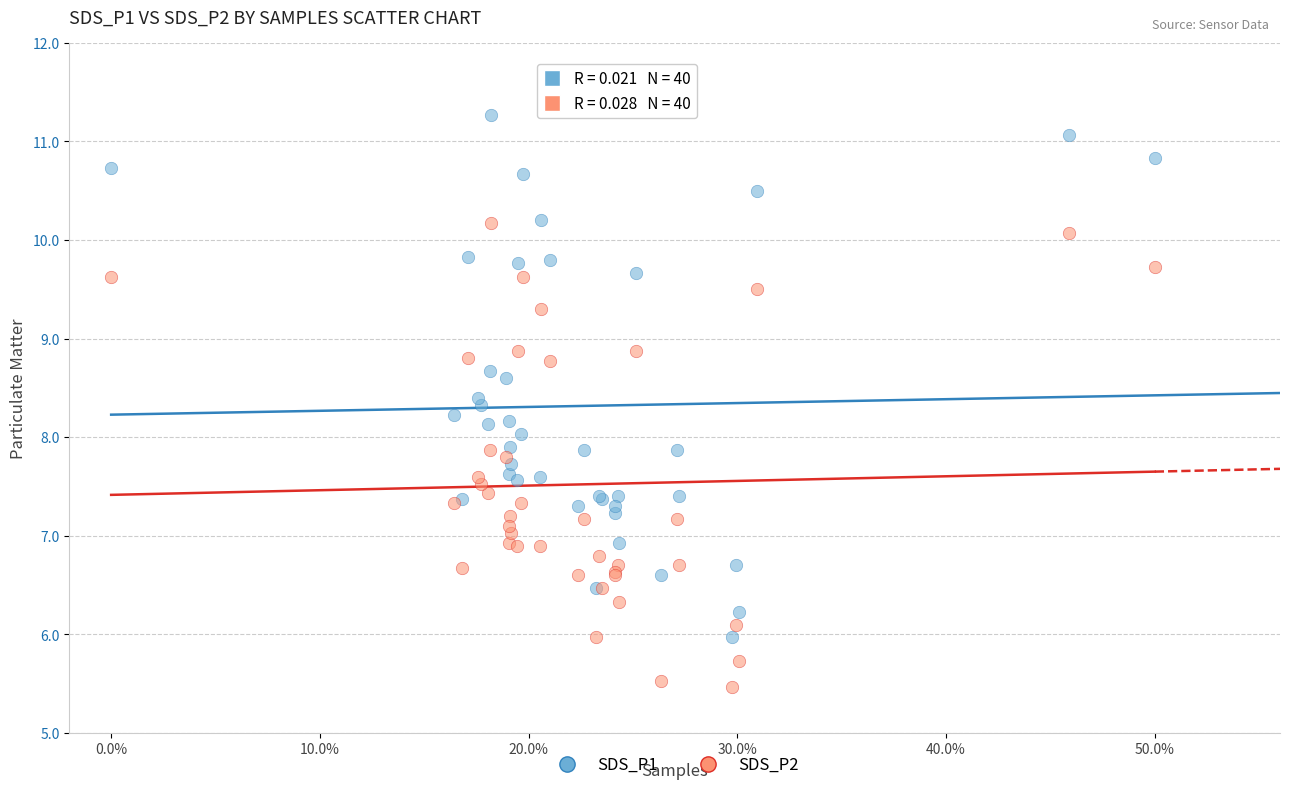

Which series reaches the maximum Y coordinate?

SDS_P1